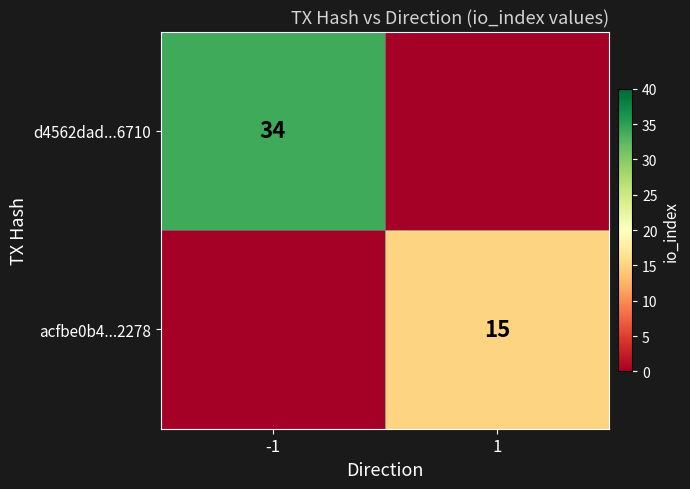

True or false: d4562dad...6710 has a value of 12 at -1.

False